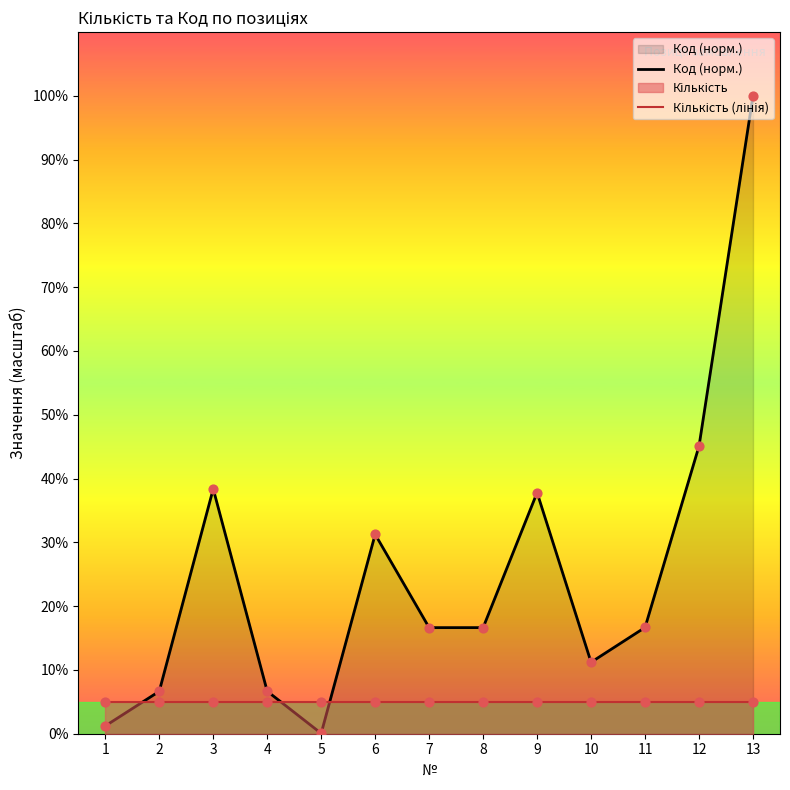

At how many categories does at least one series exceed 87?

1